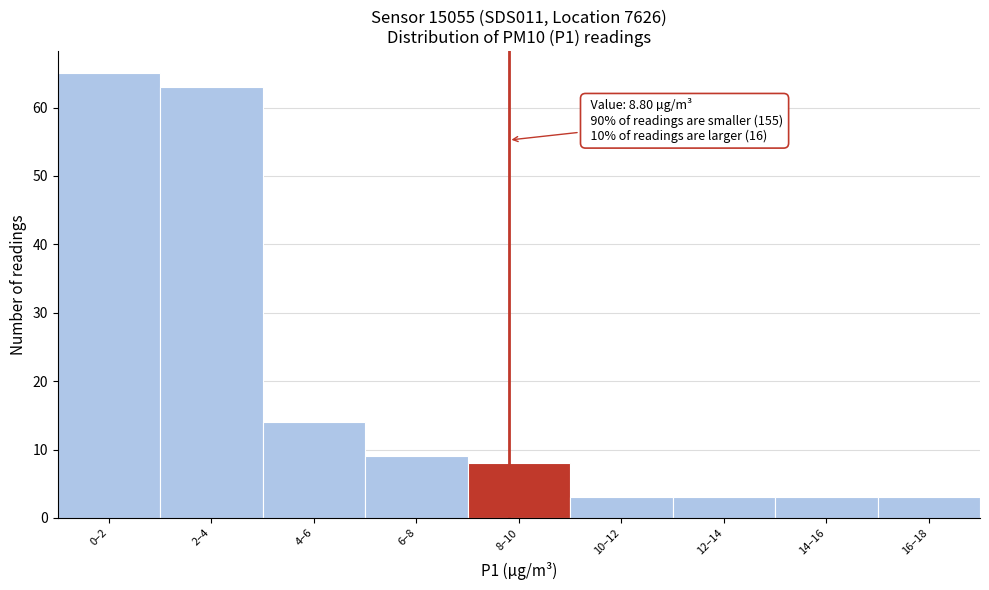

Reading left to right, list all the values displayed in this chart.

65	63	14	9	8	3	3	3	3